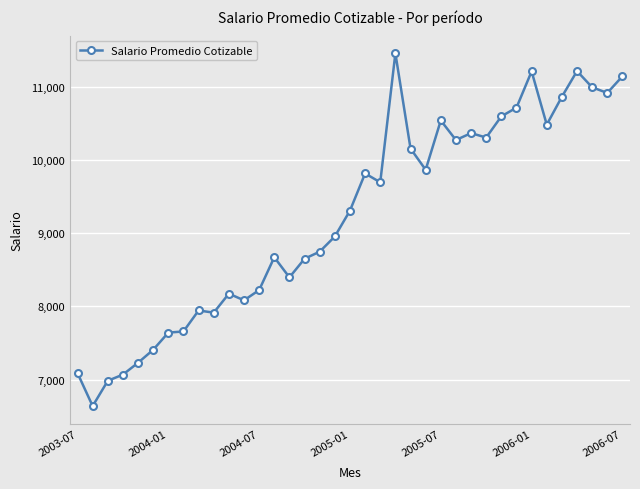

True or false: the data has more than 1 interior local peaks.

True